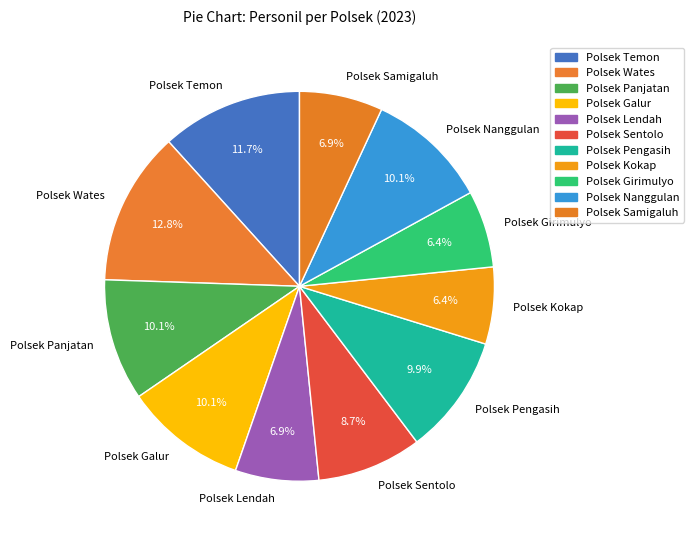

How many slices are in this pie chart?

11